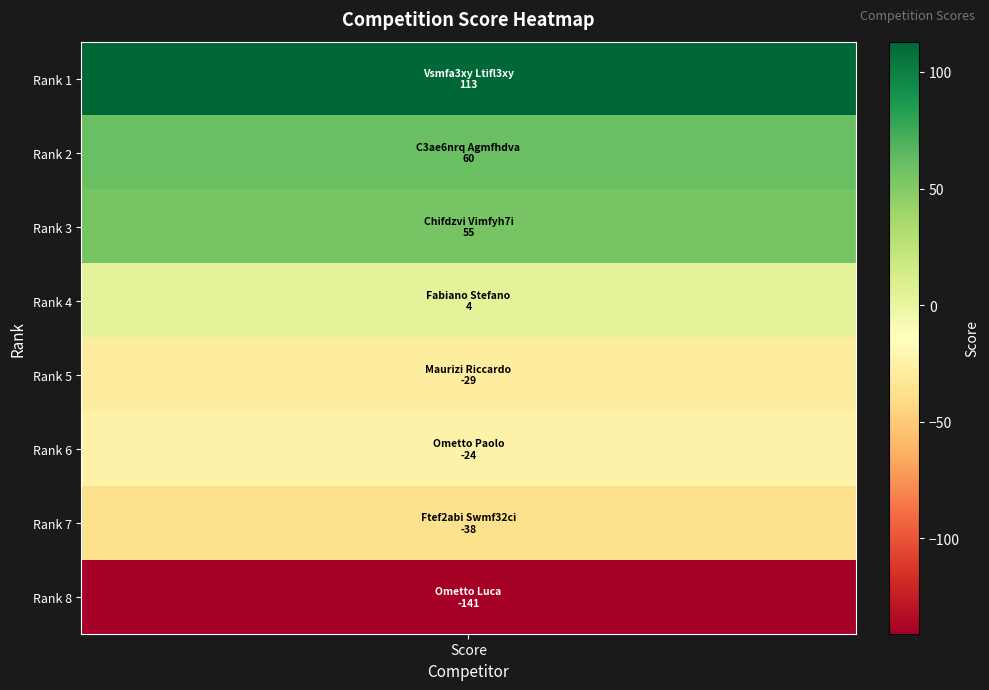

Reading right to left, transcribe all the data shown in this chart.

Ometto Luca=-141	Ftef2abi Swmf32ci=-38	Ometto Paolo=-24	Maurizi Riccardo=-29	Fabiano Stefano=4	Chifdzvi Vimfyh7i=55	C3ae6nrq Agmfhdva=60	Vsmfa3xy Ltifl3xy=113